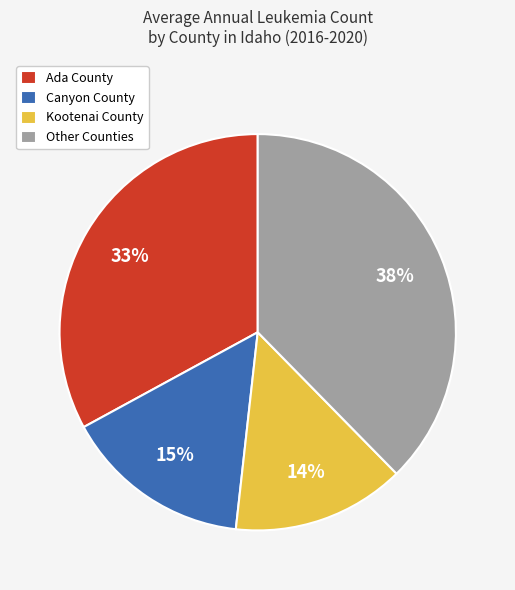

Rank the categories by value from highest to lowest.

Other Counties, Ada County, Canyon County, Kootenai County